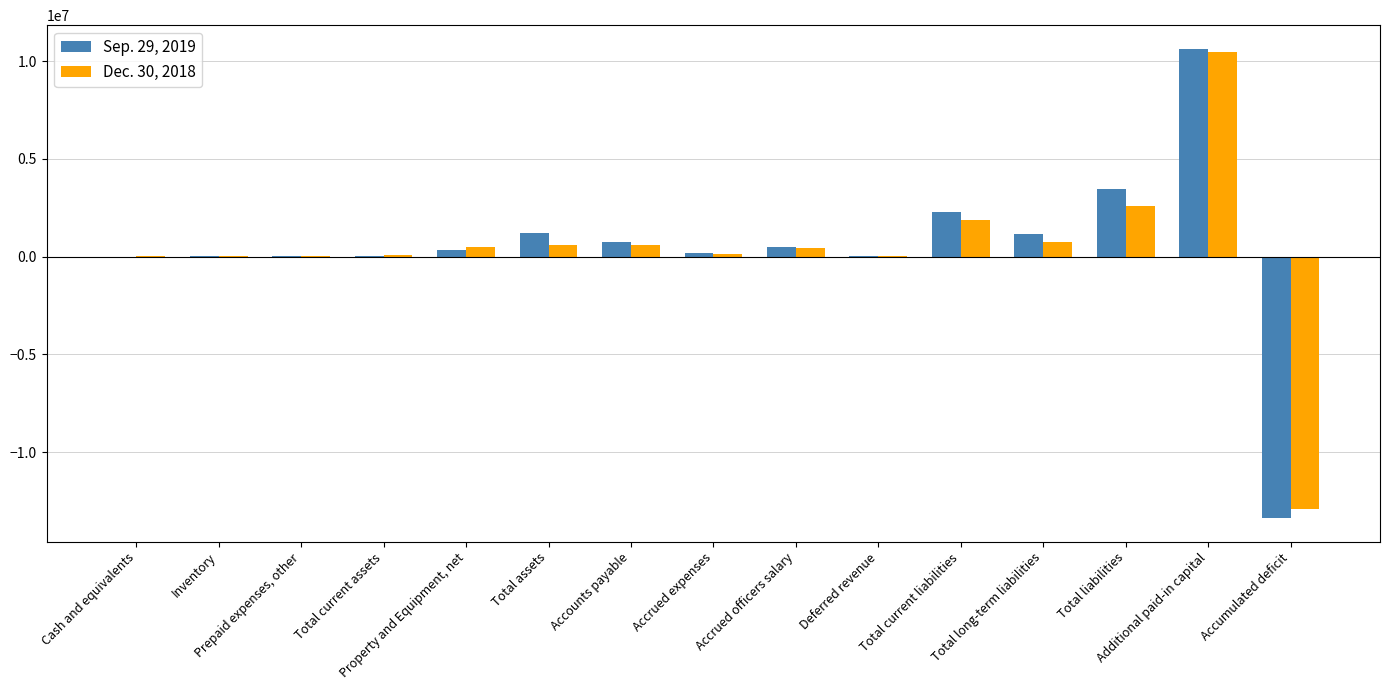

Are the bars grouped side by side (vs. stacked)?

Yes